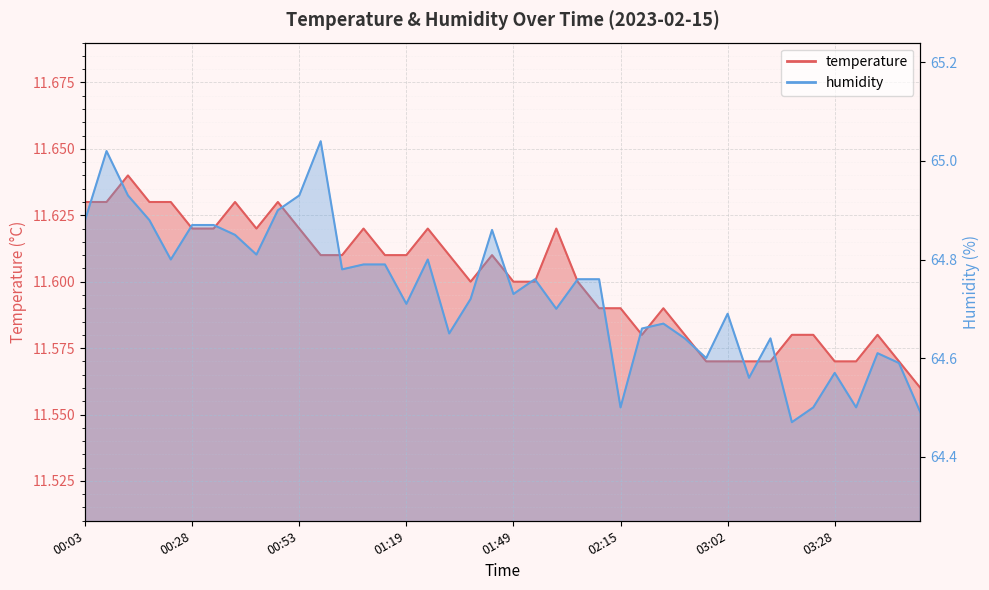

What is the value of the humidity point at the 9th from the left?

64.8